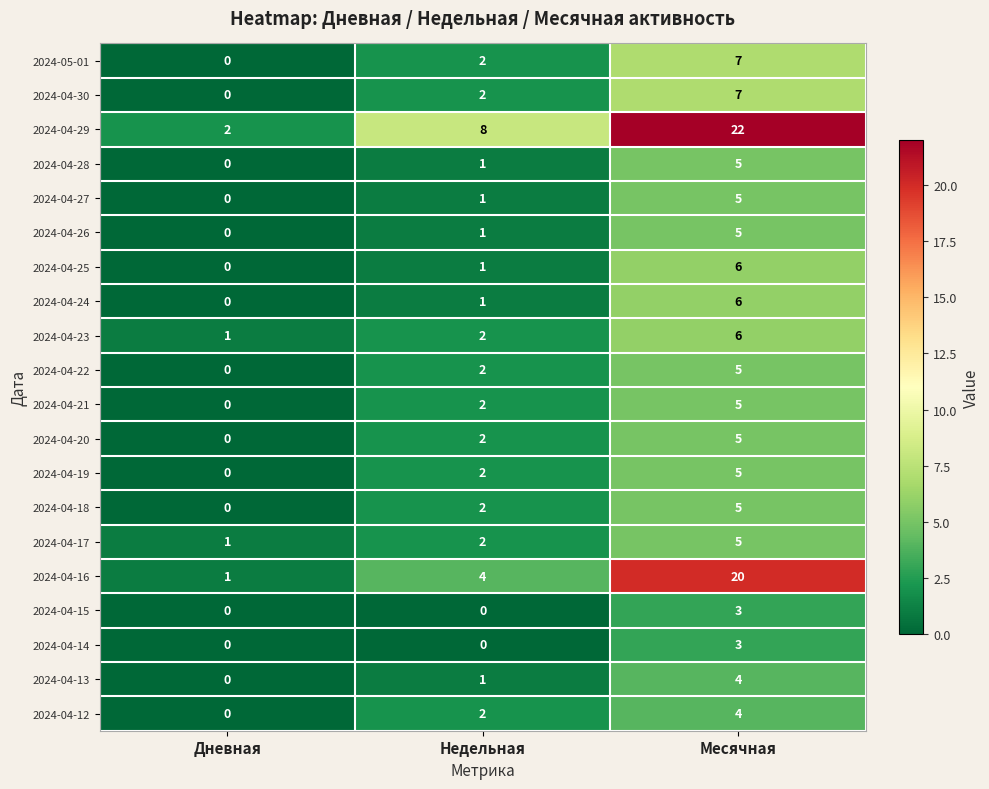

The value of 2024-04-14 at Дневная is 0. True or false?

True